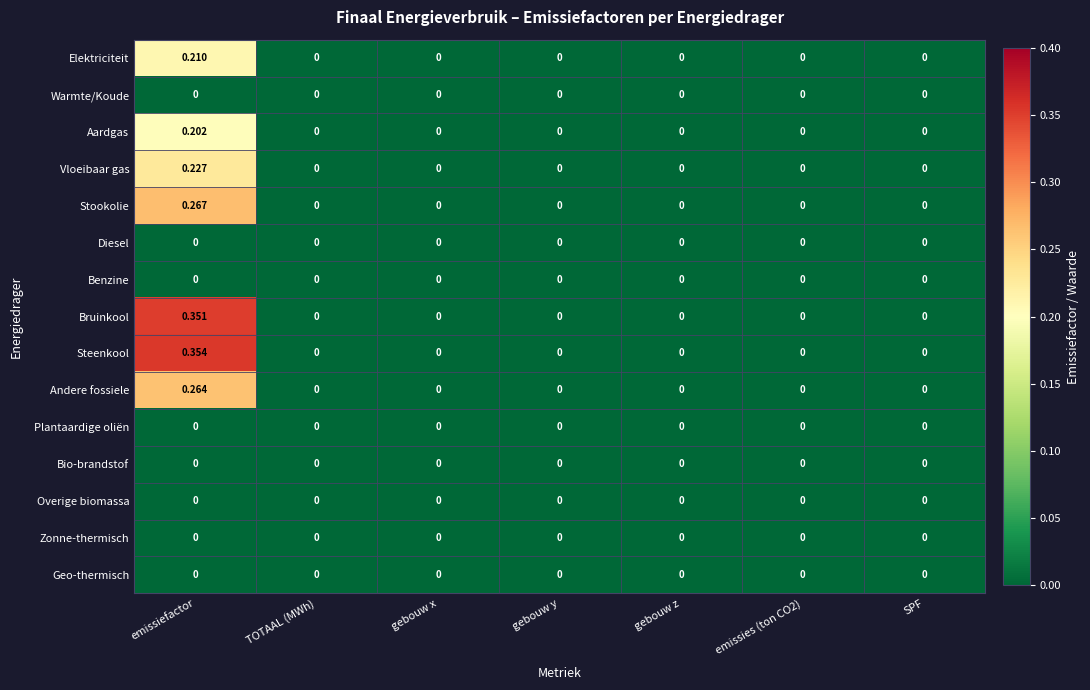

Which series has the largest total across all categories?

Steenkool